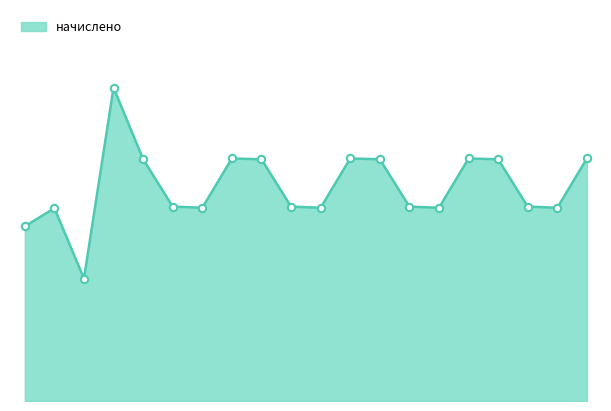

Does the chart have visible grid lines?

No